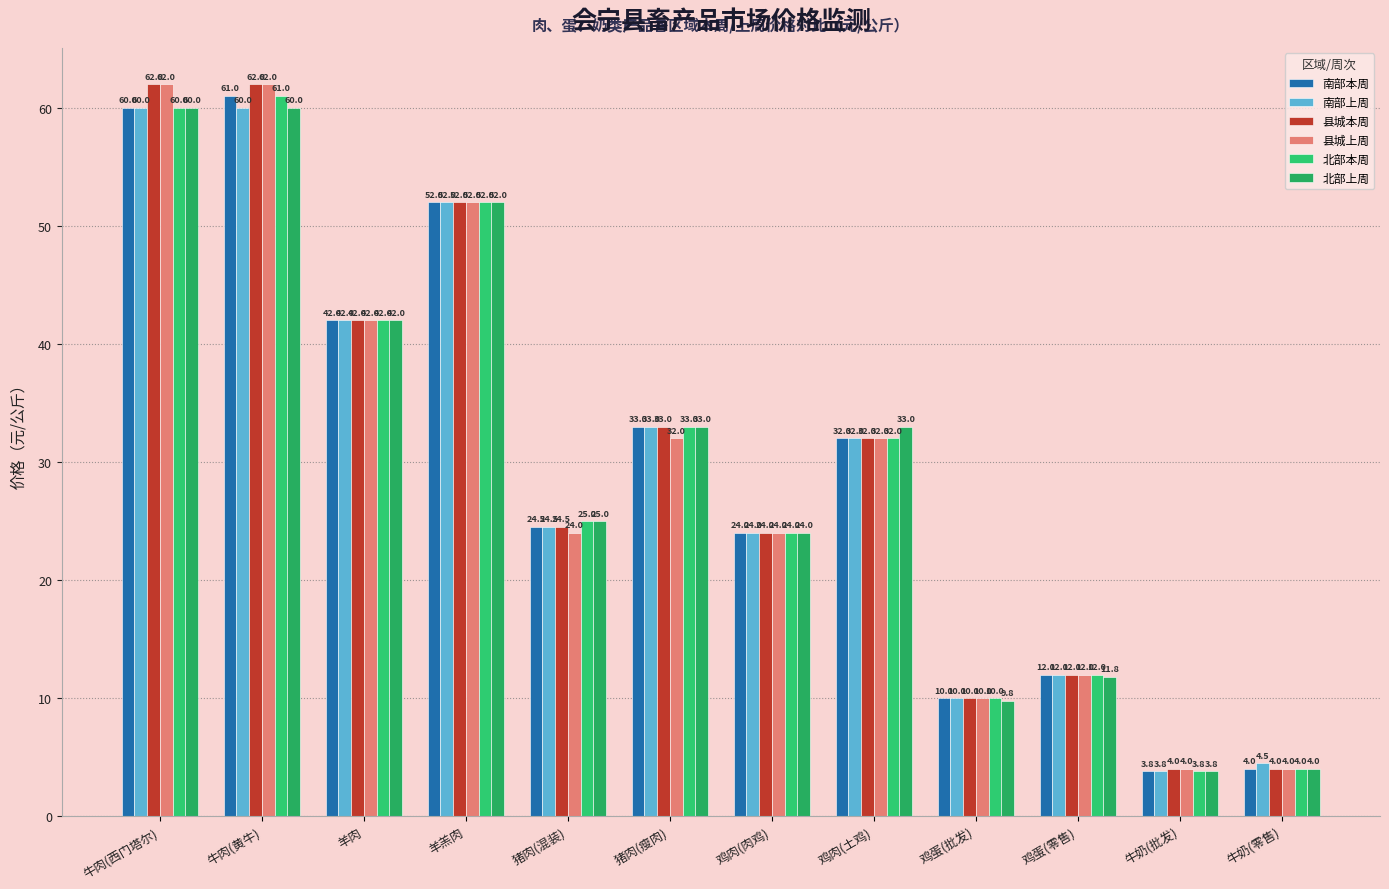

Reading right to left, list all the values displayed in this chart.

南部本周: 牛奶(零售)=4.0	牛奶(批发)=3.8	鸡蛋(零售)=12.0	鸡蛋(批发)=10.0	鸡肉(土鸡)=32.0	鸡肉(肉鸡)=24.0	猪肉(瘦肉)=33.0	猪肉(混装)=24.5	羊羔肉=52.0	羊肉=42.0	牛肉(黄牛)=61.0	牛肉(西门塔尔)=60.0
南部上周: 牛奶(零售)=4.5	牛奶(批发)=3.8	鸡蛋(零售)=12.0	鸡蛋(批发)=10.0	鸡肉(土鸡)=32.0	鸡肉(肉鸡)=24.0	猪肉(瘦肉)=33.0	猪肉(混装)=24.5	羊羔肉=52.0	羊肉=42.0	牛肉(黄牛)=60.0	牛肉(西门塔尔)=60.0
县城本周: 牛奶(零售)=4.0	牛奶(批发)=4.0	鸡蛋(零售)=12.0	鸡蛋(批发)=10.0	鸡肉(土鸡)=32.0	鸡肉(肉鸡)=24.0	猪肉(瘦肉)=33.0	猪肉(混装)=24.5	羊羔肉=52.0	羊肉=42.0	牛肉(黄牛)=62.0	牛肉(西门塔尔)=62.0
县城上周: 牛奶(零售)=4.0	牛奶(批发)=4.0	鸡蛋(零售)=12.0	鸡蛋(批发)=10.0	鸡肉(土鸡)=32.0	鸡肉(肉鸡)=24.0	猪肉(瘦肉)=32.0	猪肉(混装)=24.0	羊羔肉=52.0	羊肉=42.0	牛肉(黄牛)=62.0	牛肉(西门塔尔)=62.0
北部本周: 牛奶(零售)=4.0	牛奶(批发)=3.8	鸡蛋(零售)=12.0	鸡蛋(批发)=10.0	鸡肉(土鸡)=32.0	鸡肉(肉鸡)=24.0	猪肉(瘦肉)=33.0	猪肉(混装)=25.0	羊羔肉=52.0	羊肉=42.0	牛肉(黄牛)=61.0	牛肉(西门塔尔)=60.0
北部上周: 牛奶(零售)=4.0	牛奶(批发)=3.8	鸡蛋(零售)=11.8	鸡蛋(批发)=9.8	鸡肉(土鸡)=33.0	鸡肉(肉鸡)=24.0	猪肉(瘦肉)=33.0	猪肉(混装)=25.0	羊羔肉=52.0	羊肉=42.0	牛肉(黄牛)=60.0	牛肉(西门塔尔)=60.0